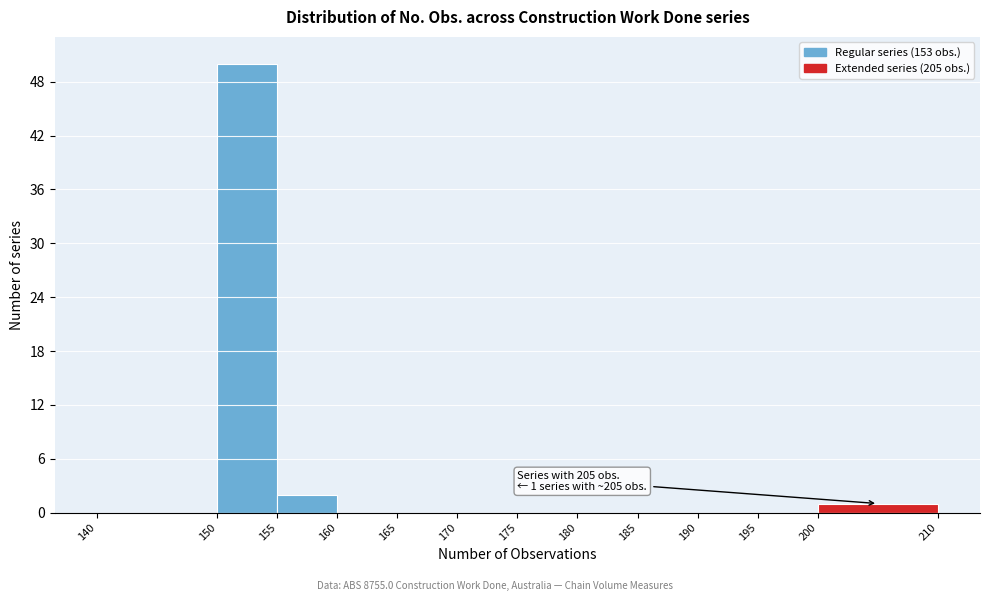

Which range on the x-axis has the tallest bar?

150 to 155